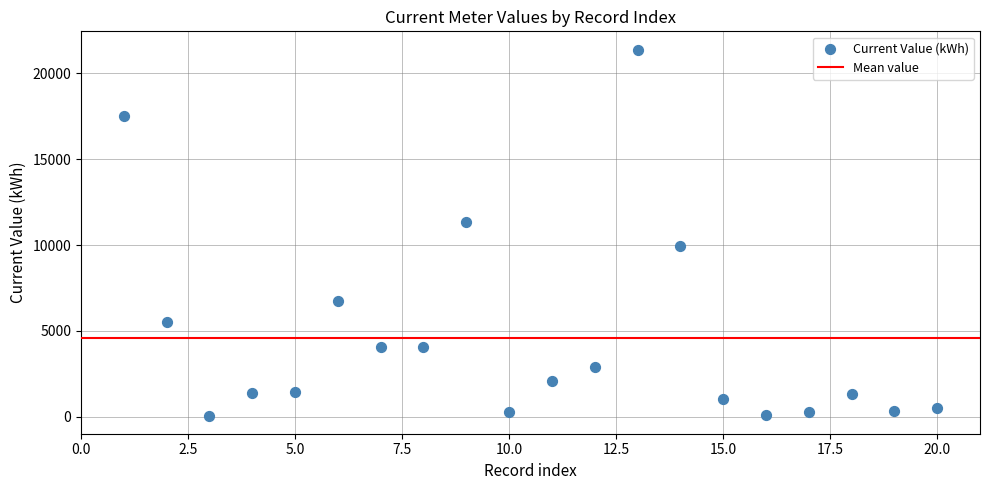

What is the range of X values (max minus min)?

19.0